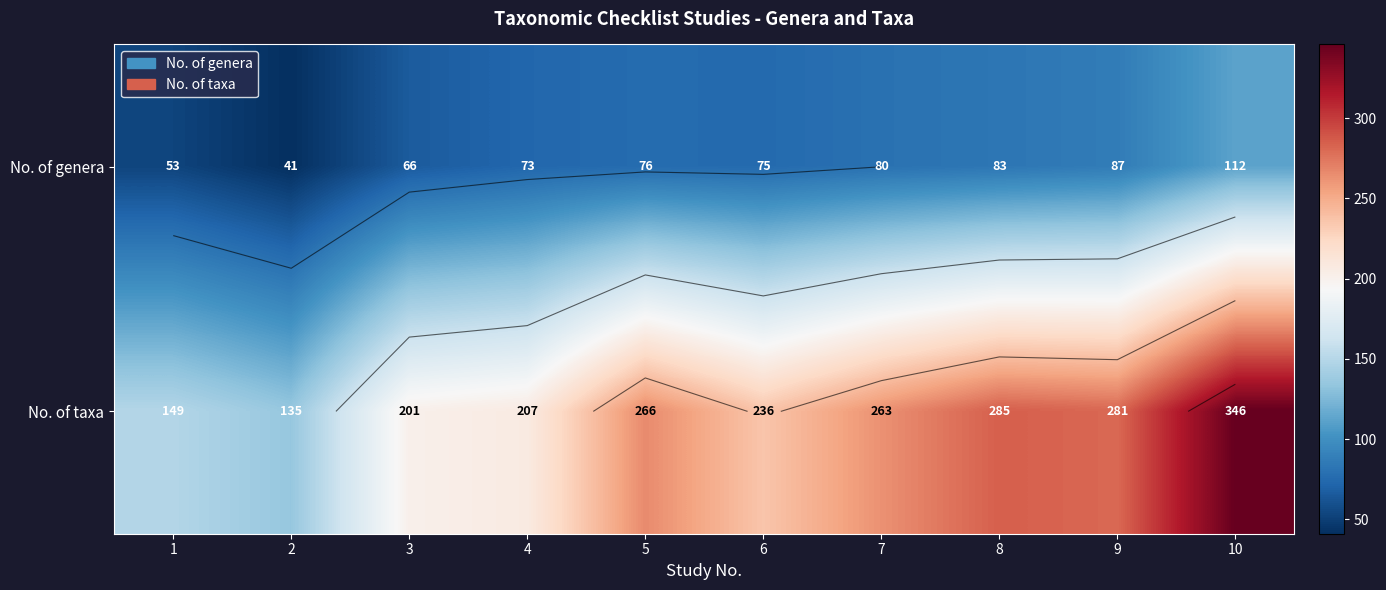

The value of No. of taxa at 6 is 347. True or false?

False